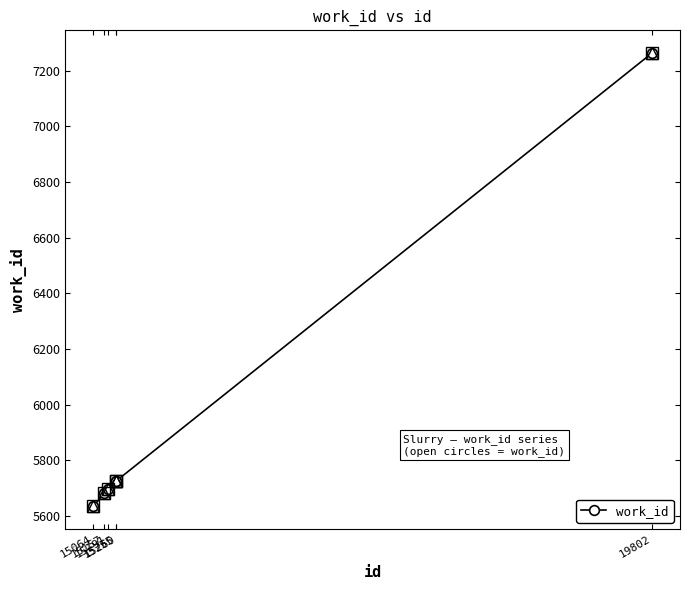

How many series are shown in this chart?

1